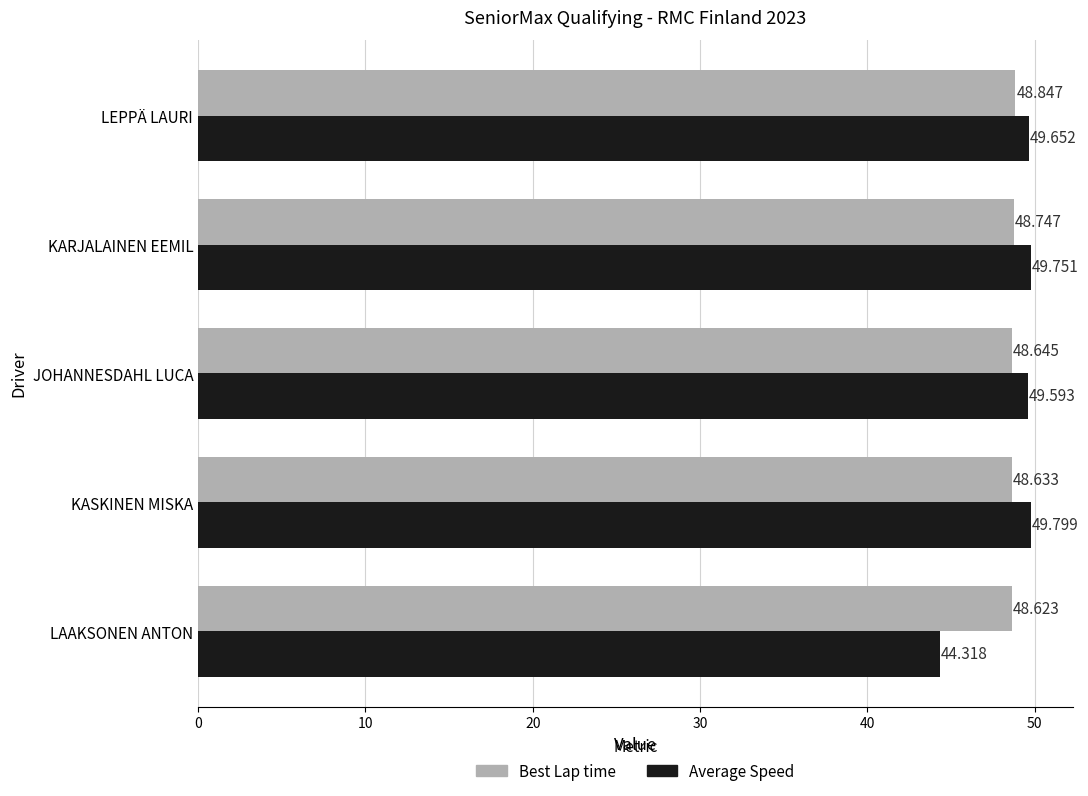

Which series has the widest spread of values?

Average Speed